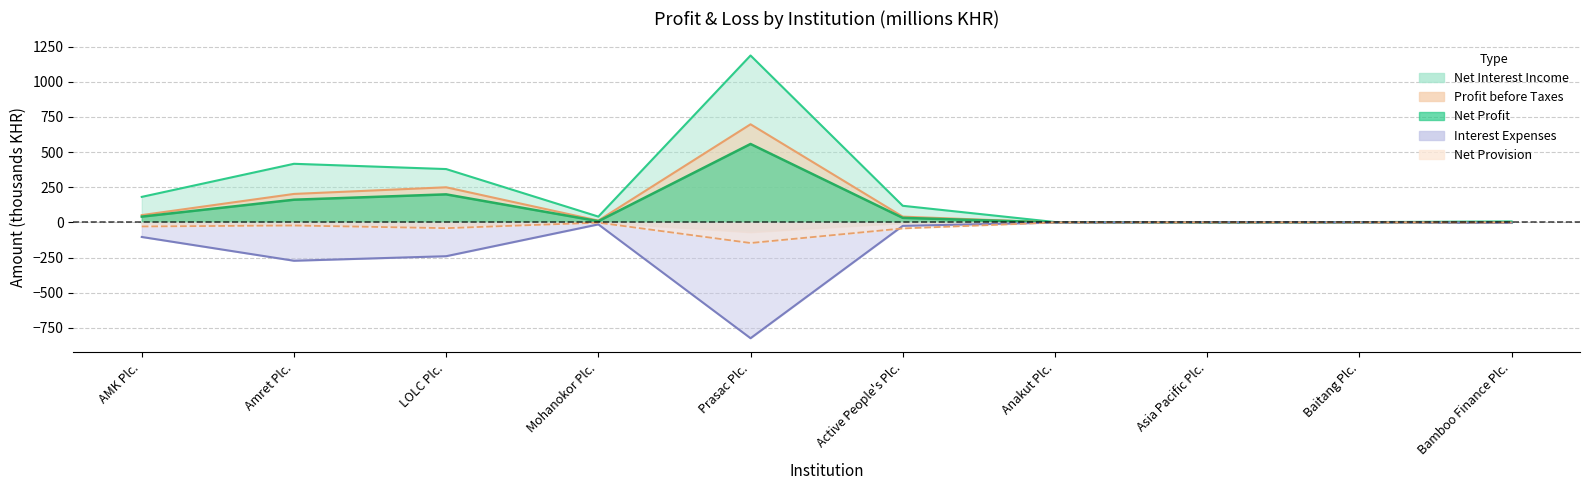

At which category is the sum across all series the highest?

Prasac Plc.